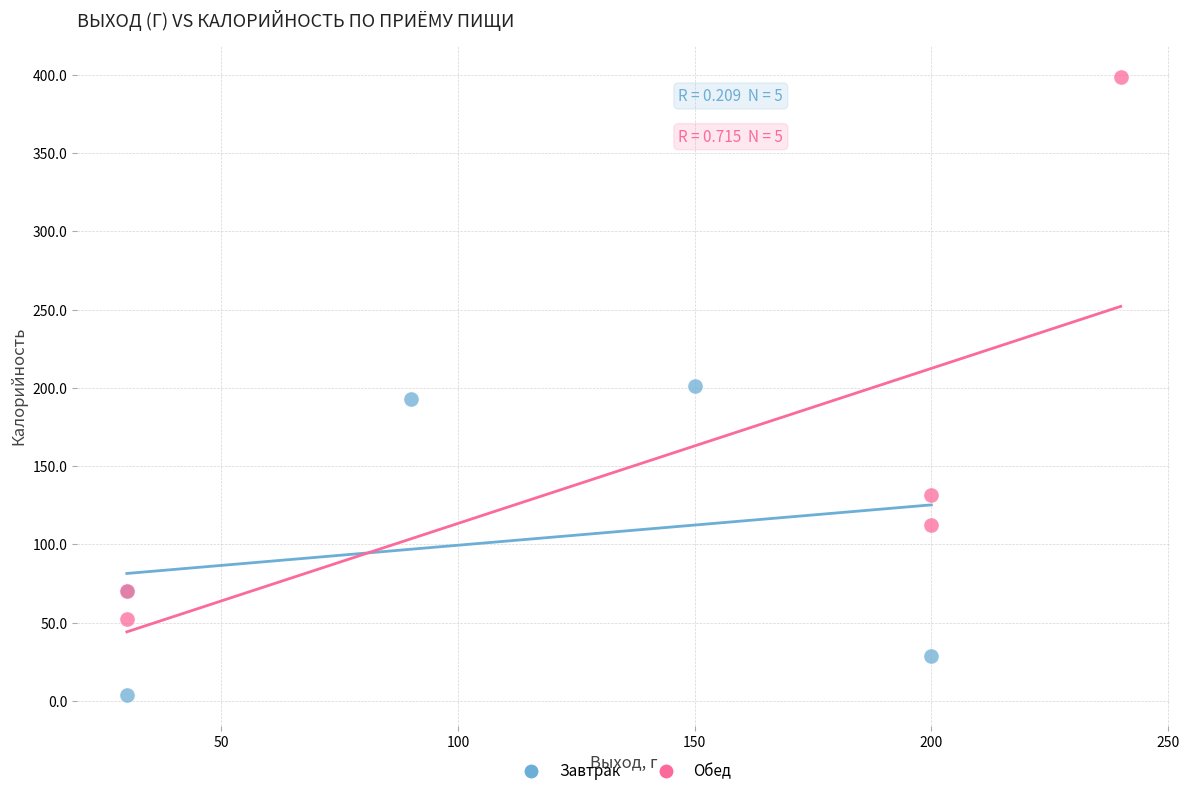

Which series contains the lowest Y value?

Завтрак